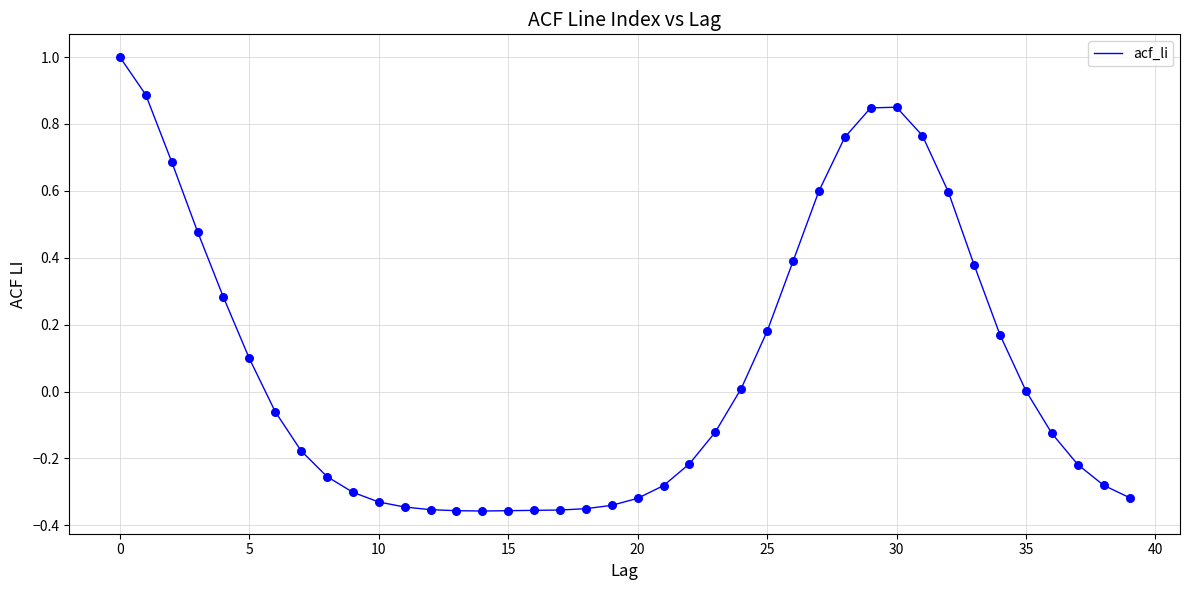

What is the maximum value shown in the chart?

1.0